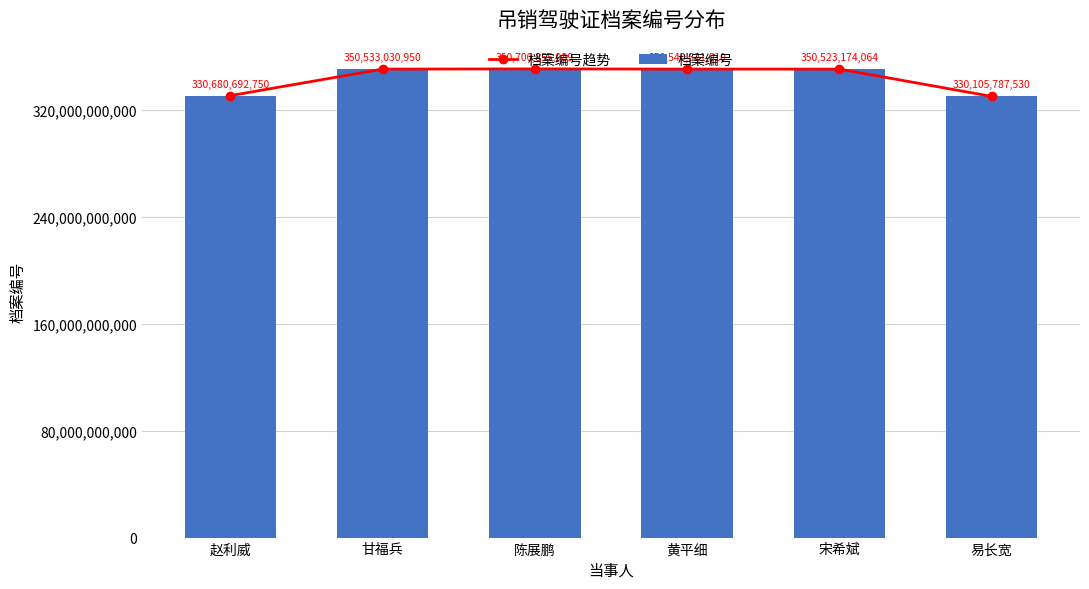

What is the label of the 2nd bar from the right?

宋希斌